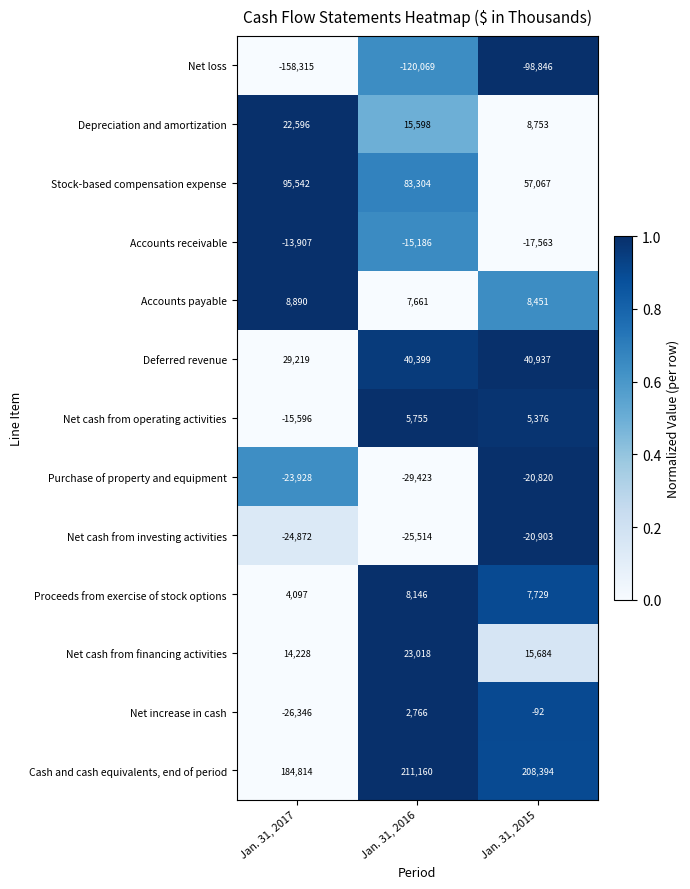

What is the difference between the highest and lowest values at Jan. 31, 2017?

343129